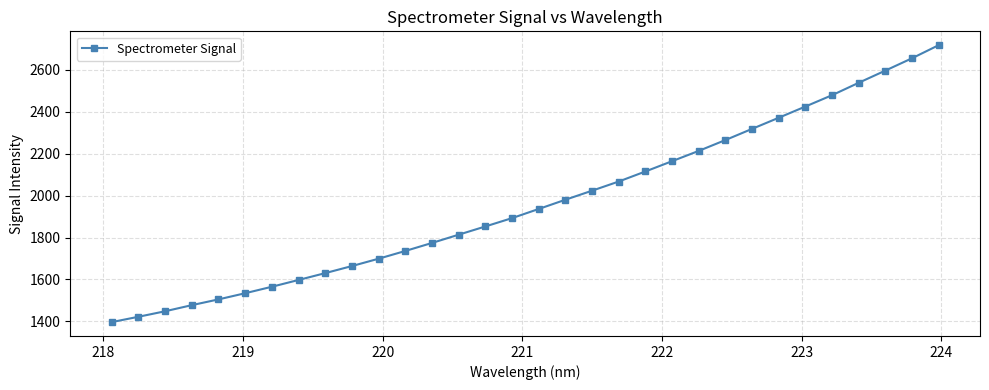

What is the sum of all values?

62874.5